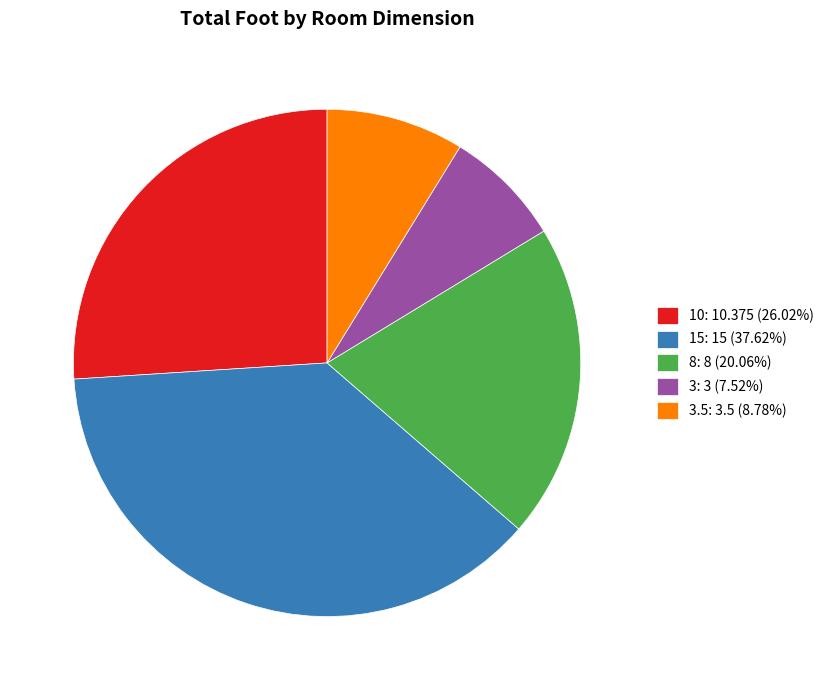

Is there a majority slice in this chart?

No